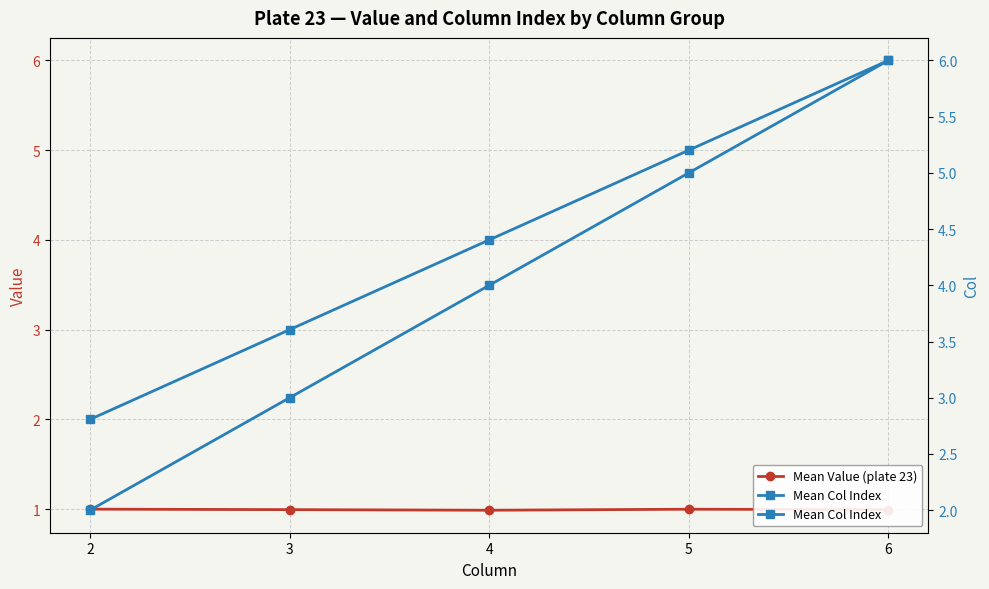

What is the value of the Mean Value (plate 23) point at the 5th from the left?

1.0